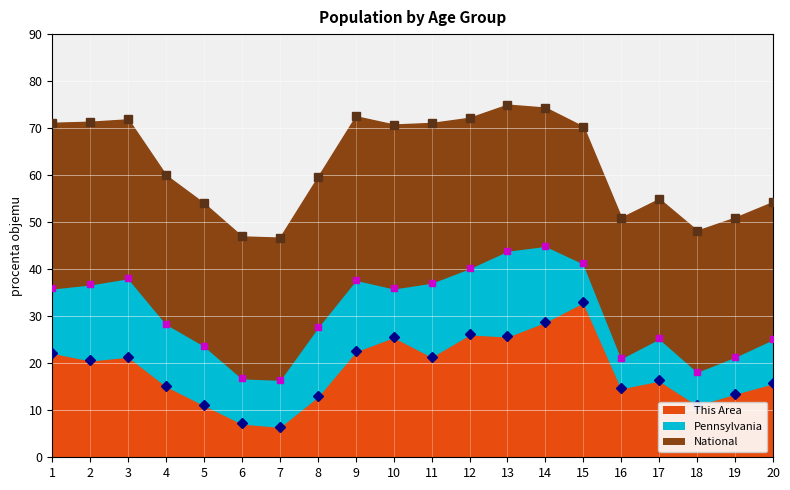

Rank the series at 15 from highest to lowest value.

National marker, Pennsylvania marker, This Area marker